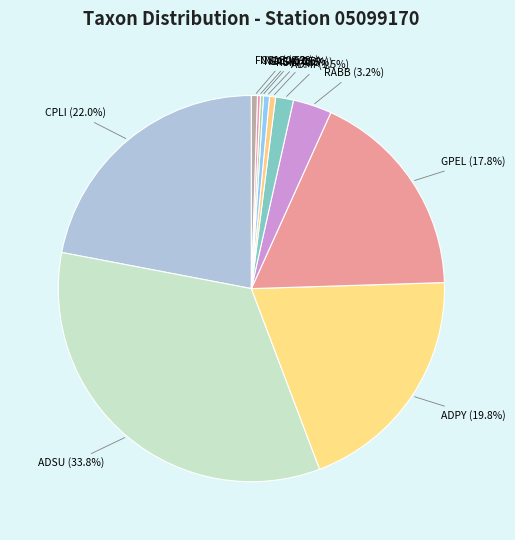

Is the sum of CPLI and ADPY greater than half?

No